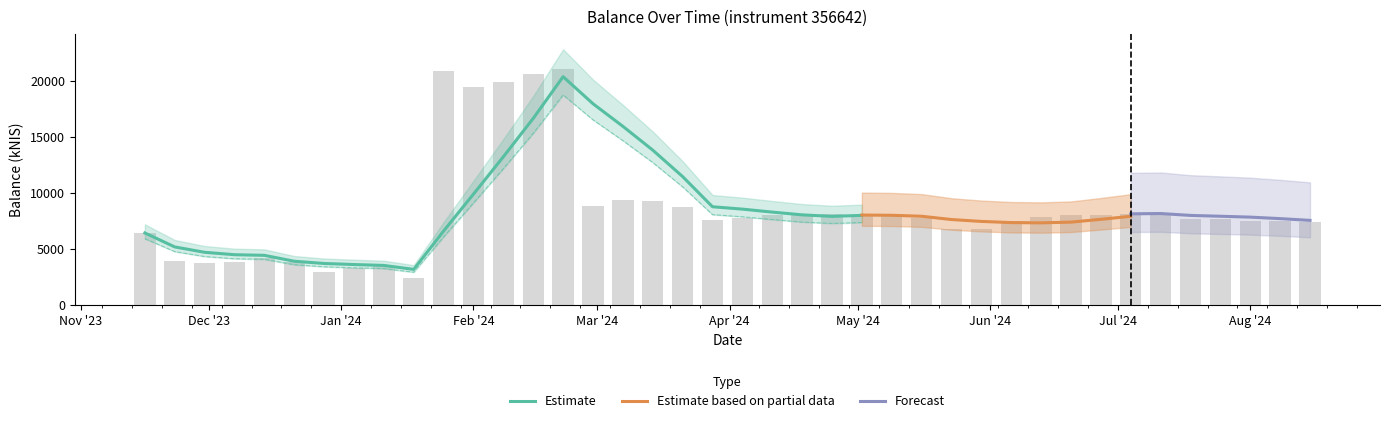

Approximately how many times larger is the value at 2024-07-11 compared to 2023-12-07?

2.1